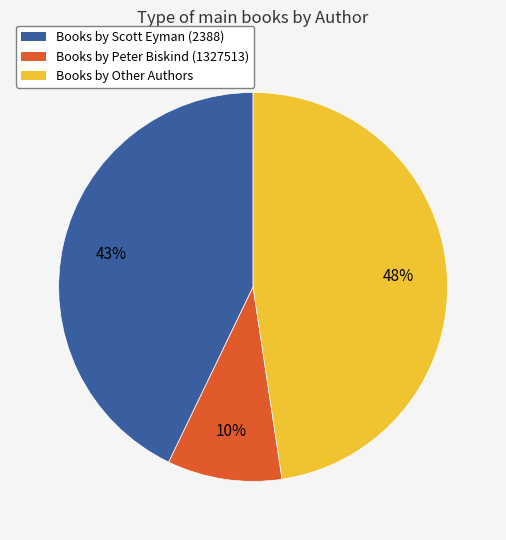

What is the ratio of the value at Books by Scott Eyman (2388) to the value at Books by Other Authors?

0.9